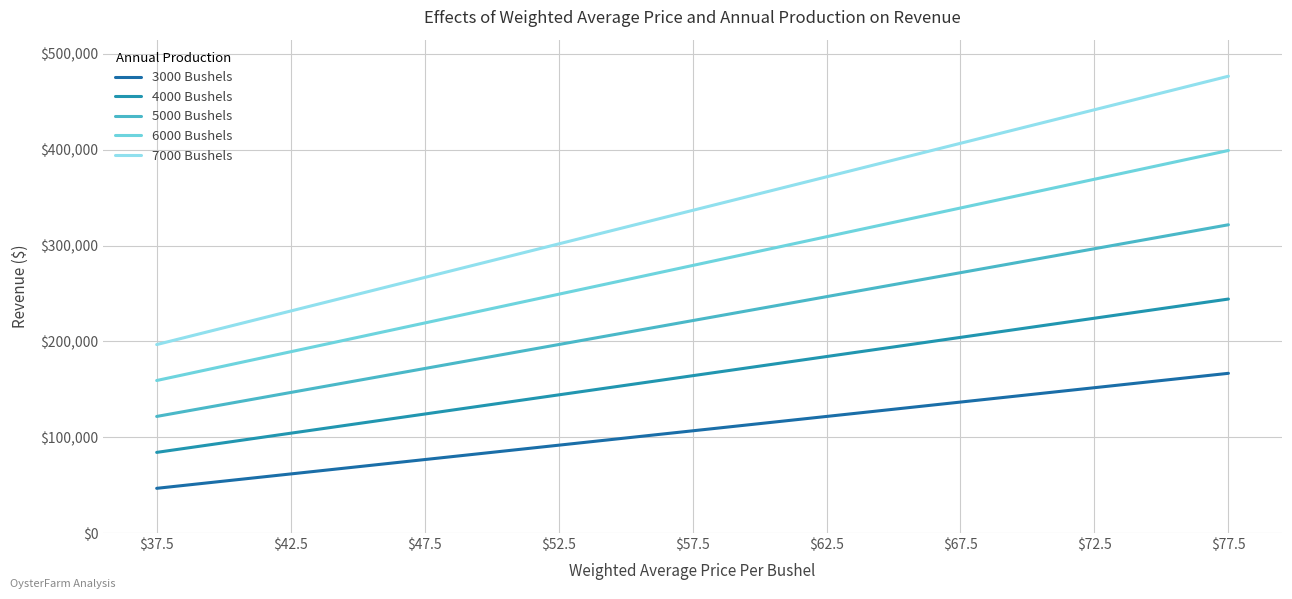

Read the 5000 Bushels value at $62.5.

246641.9